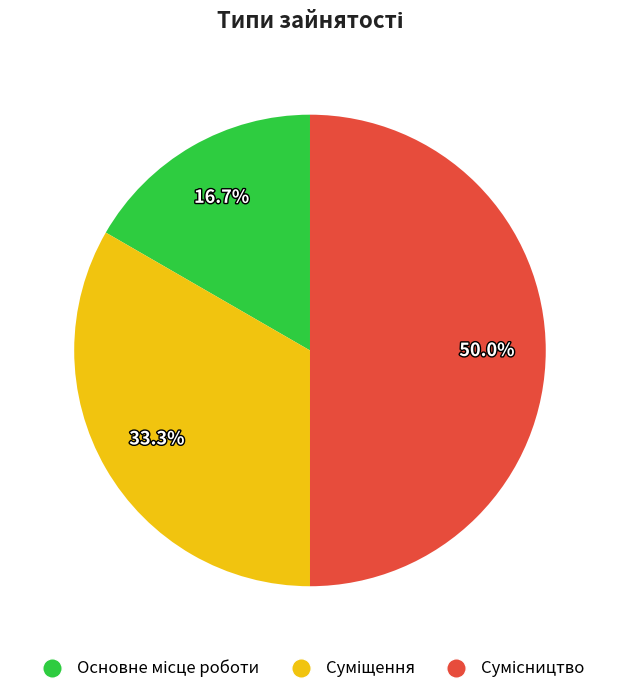

How many segments does this pie chart have?

3